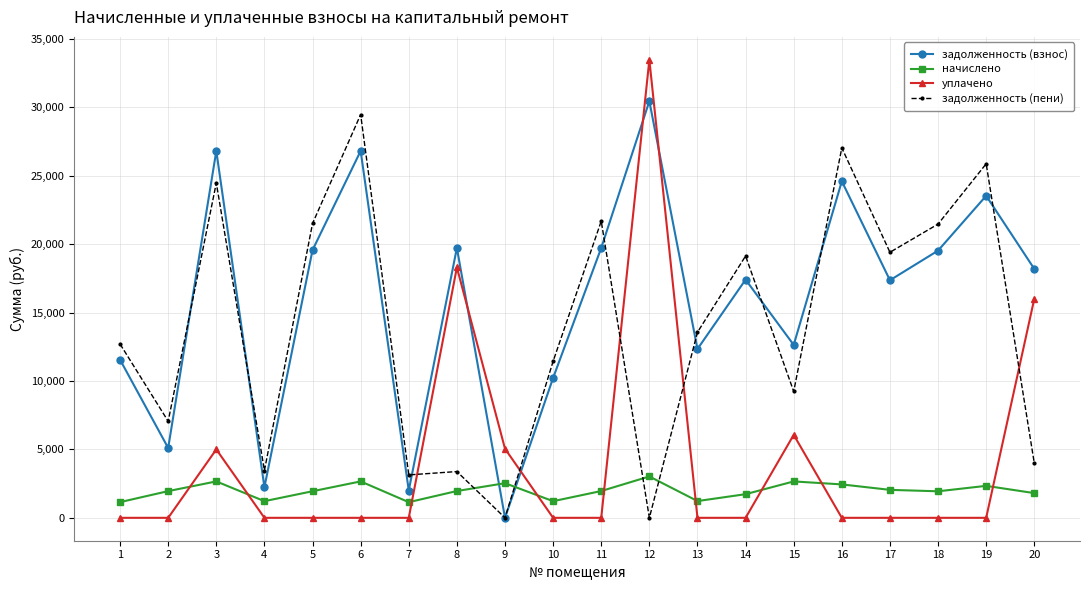

Where is the first local minimum for начислено?

4